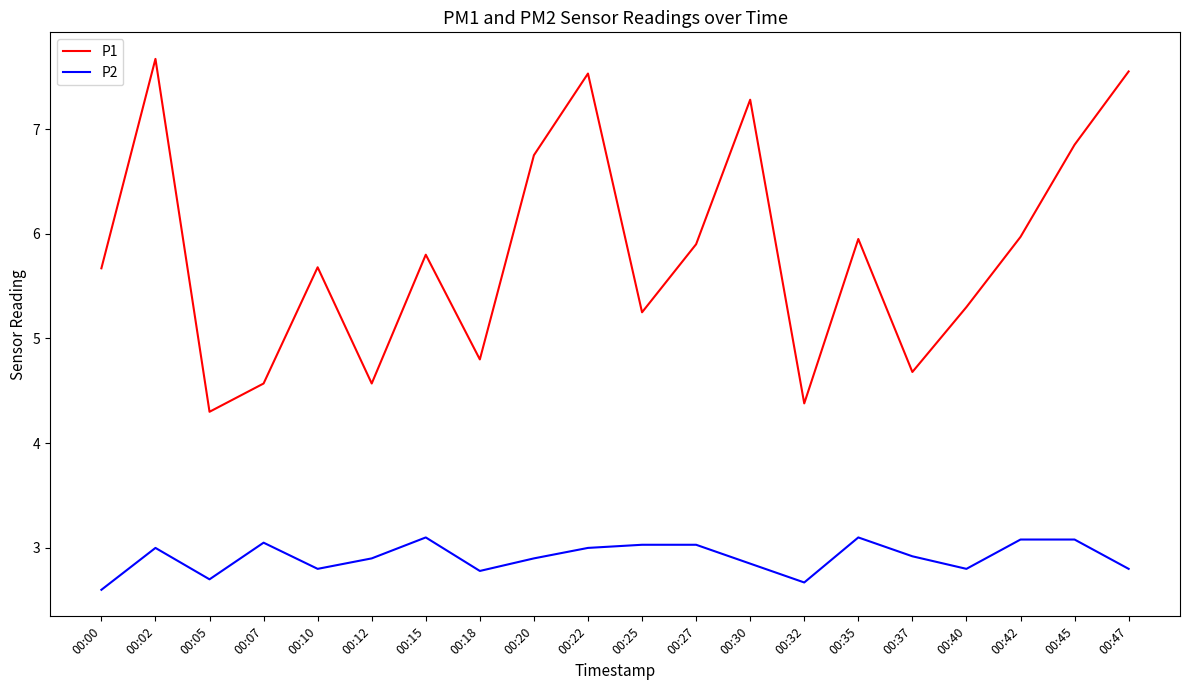

What is the sum of all P1 values?

116.5